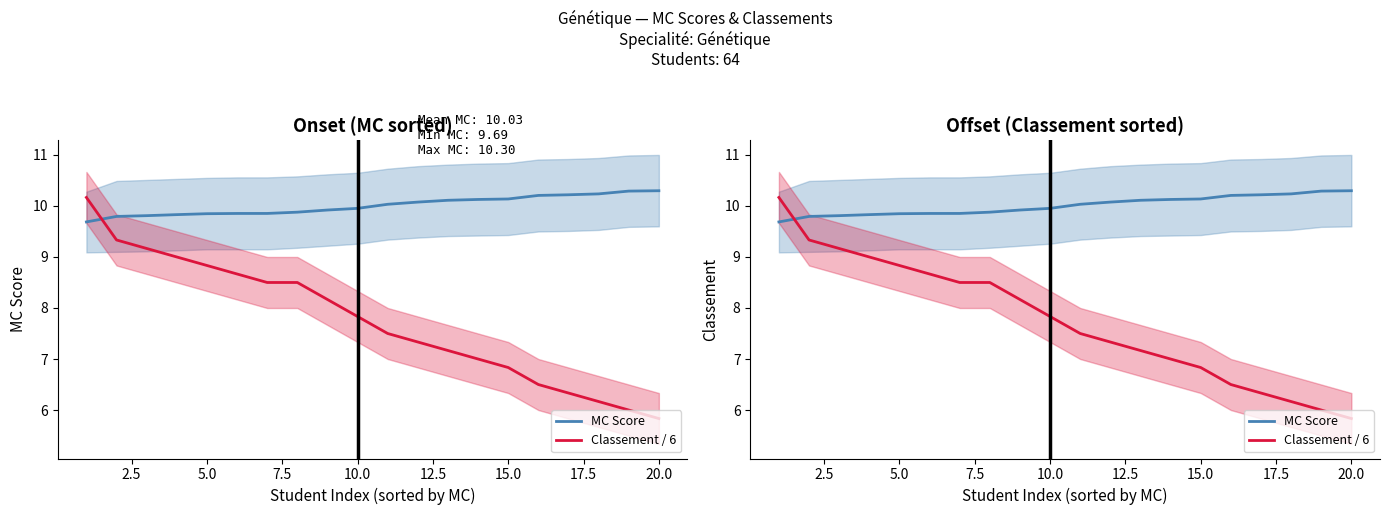

Reading right to left, list all the values displayed in this chart.

MC Score: 10.3	10.3	10.2	10.2	10.2	10.1	10.1	10.1	10.1	10.0	10.0	9.9	9.9	9.9	9.9	9.8	9.8	9.8	9.8	9.7
Classement / 6: 5.8	6.0	6.2	6.3	6.5	6.8	7.0	7.2	7.3	7.5	7.8	8.2	8.5	8.5	8.7	8.8	9.0	9.2	9.3	10.2